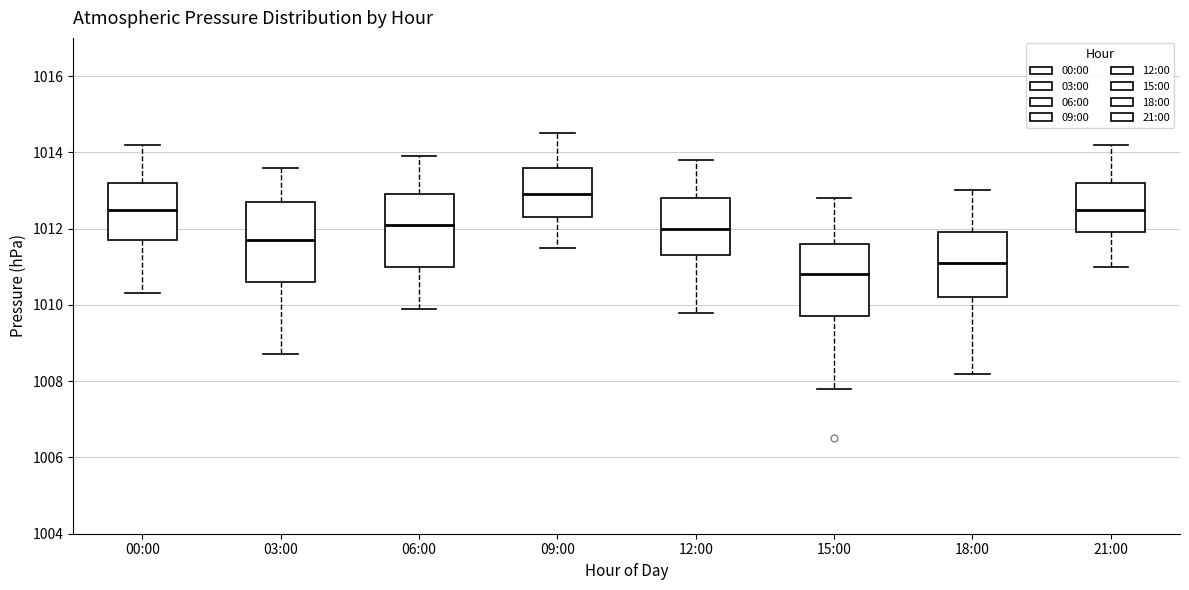

Where does the upper whisker of the box for 12:00 end on the y-axis? The values are not printed on the chart, so give them approximately, as read against the axis.

1013.8